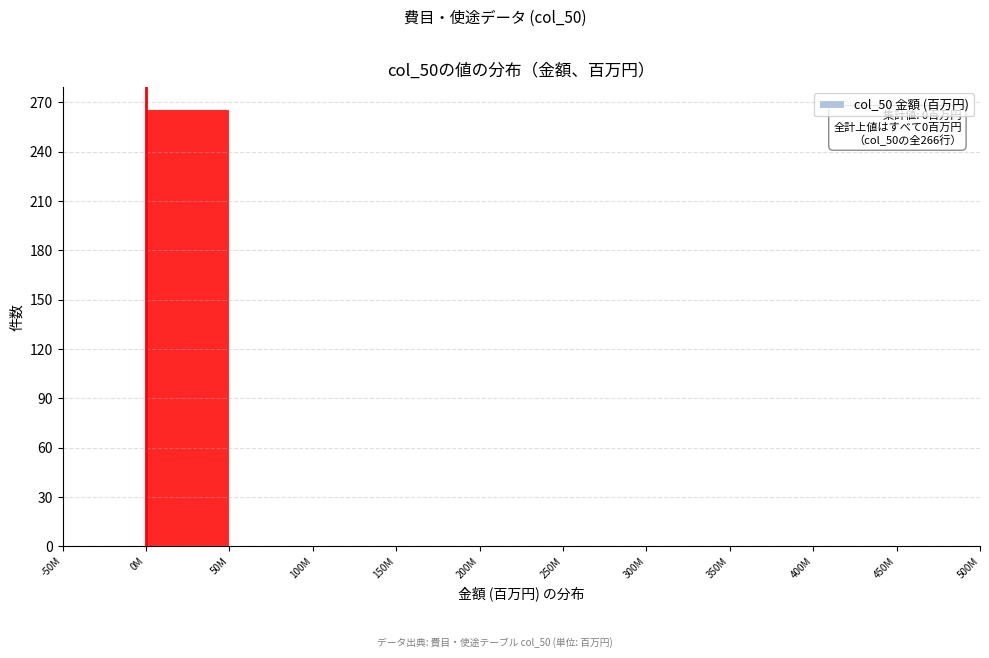

Reading left to right, list all the values displayed in this chart.

-50M=0	0M=266	50M=0	100M=0	150M=0	200M=0	250M=0	300M=0	350M=0	400M=0	450M=0